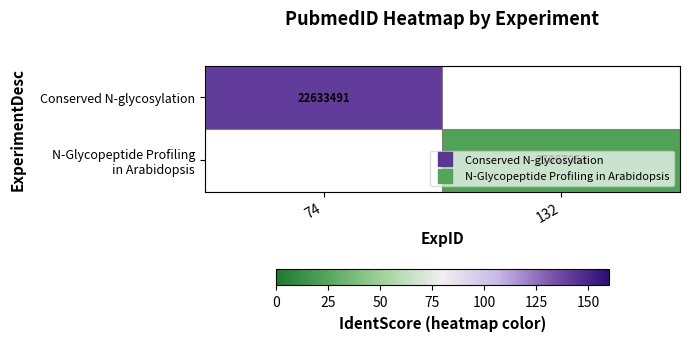

What is the approximate value of N-Glycopeptide Profiling in Arabidopsis at 132?

22.7